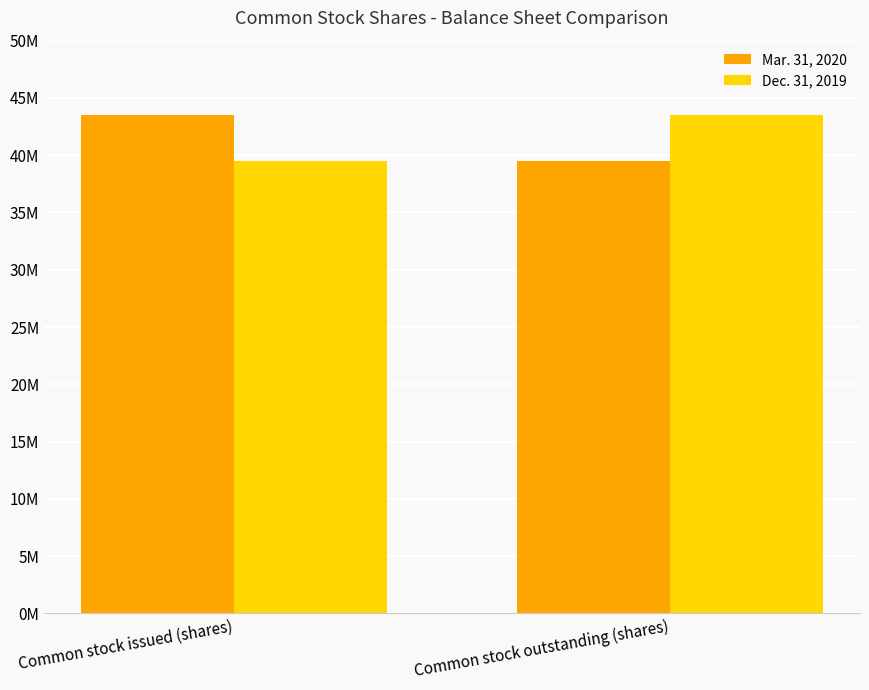

What is the average value of the Dec. 31, 2019 series?

41534820